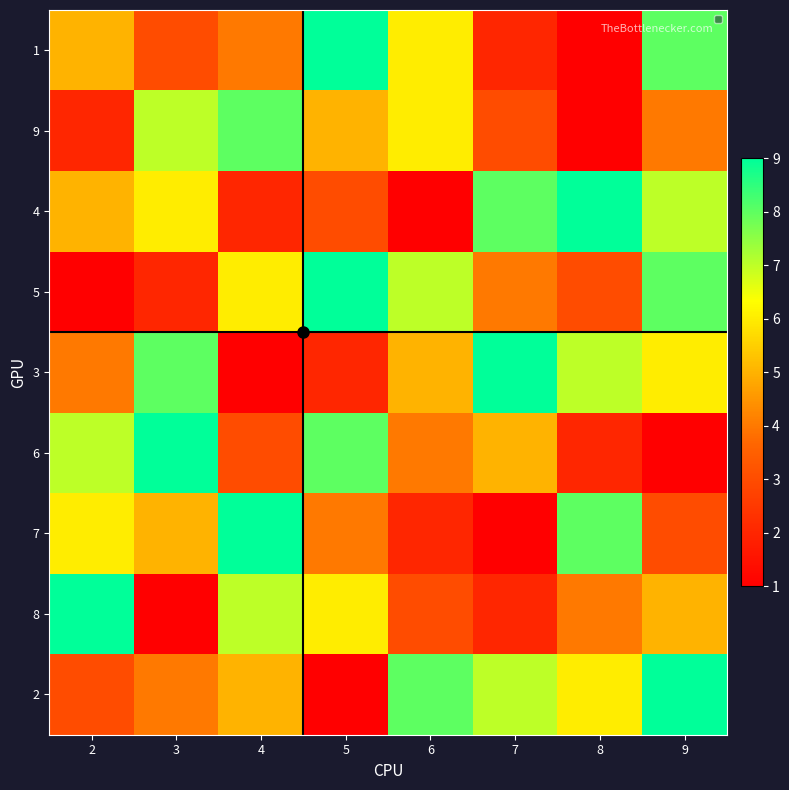

What is the spread (max minus min) of values at 2?

8